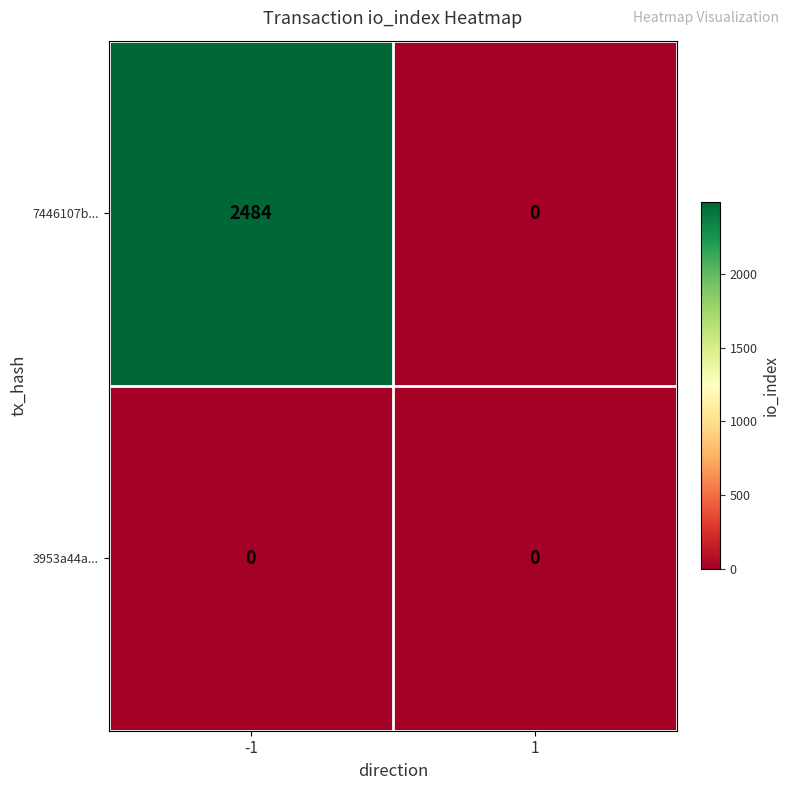

Count the number of data series in this chart.

2